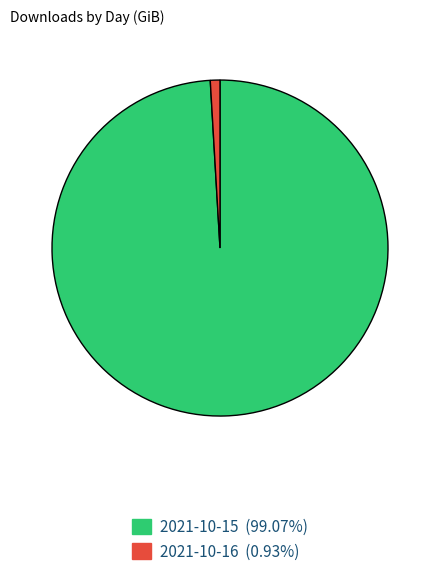

Is there any slice that represents more than half of the pie?

Yes